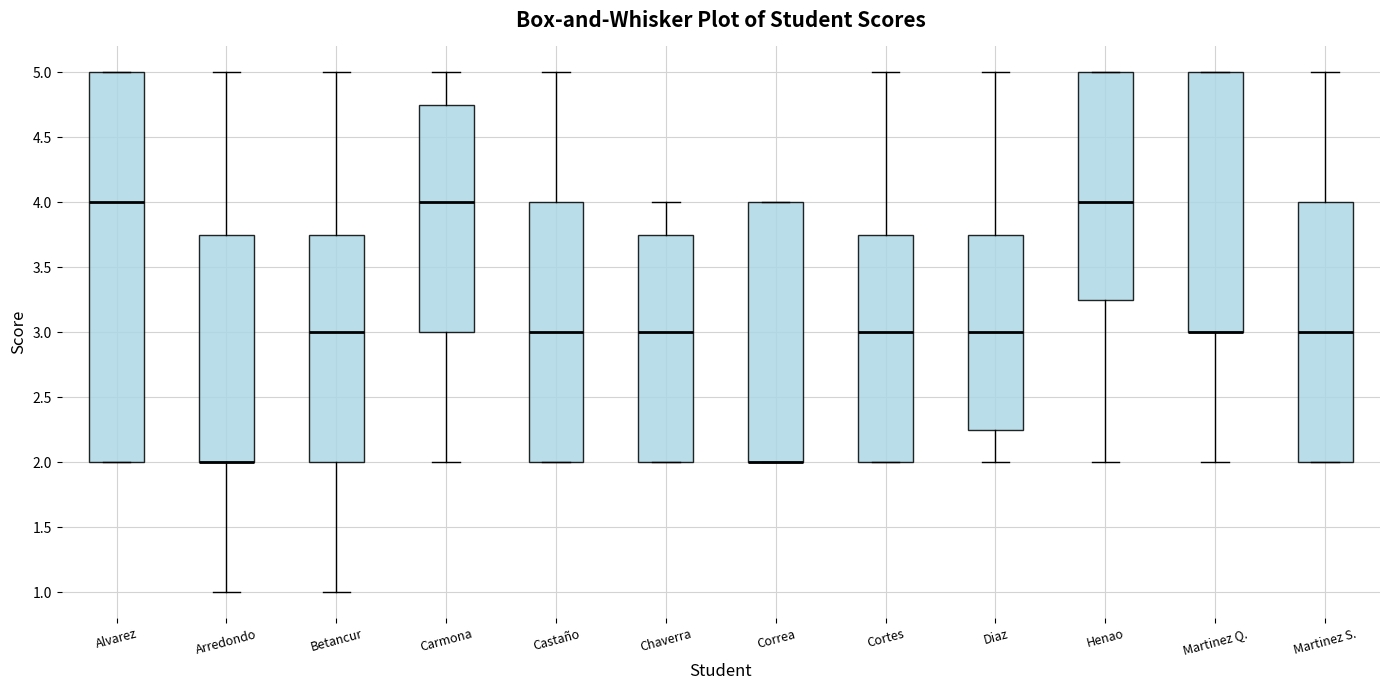

Comparing the boxes themselves (not the whiskers), which one is the tallest?

Alvarez